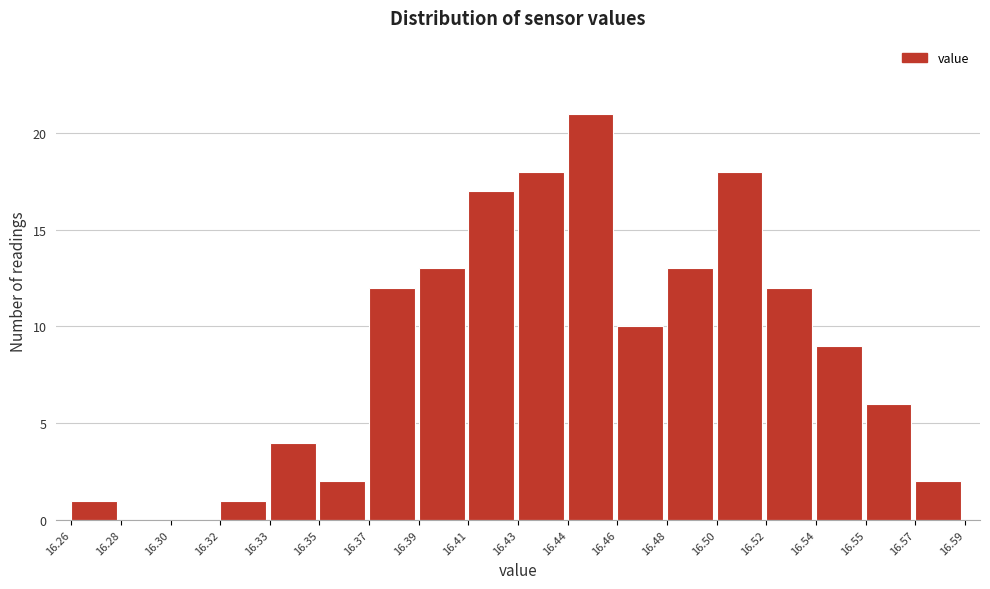

Reading left to right, extract all data points from this chart.

16.26=1	16.28=0	16.30=0	16.32=1	16.33=4	16.35=2	16.37=12	16.39=13	16.41=17	16.43=18	16.44=21	16.46=10	16.48=13	16.50=18	16.52=12	16.54=9	16.55=6	16.57=2